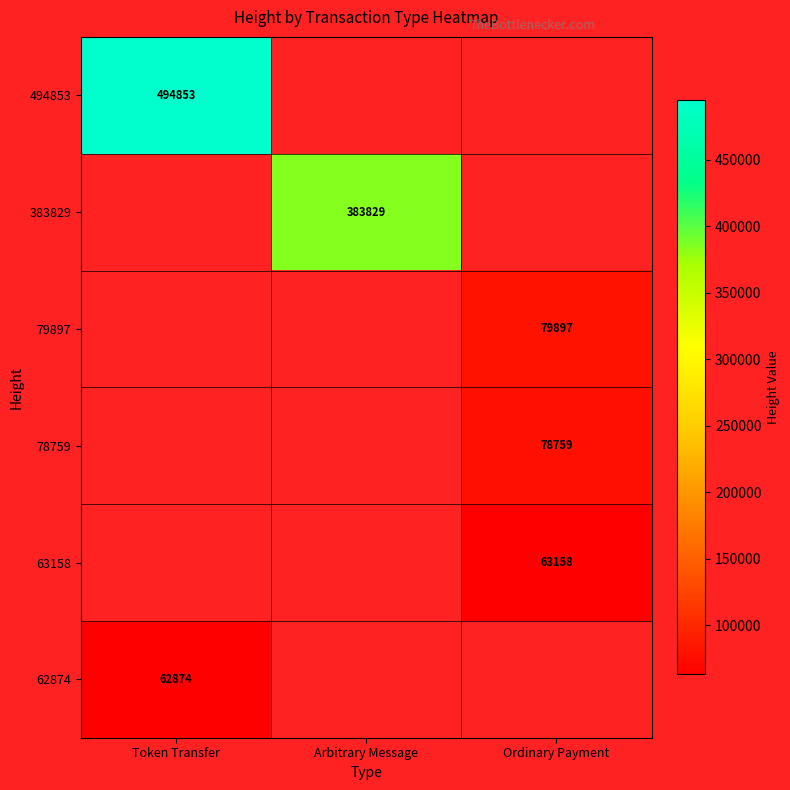

What is the greatest value displayed?

494853.0